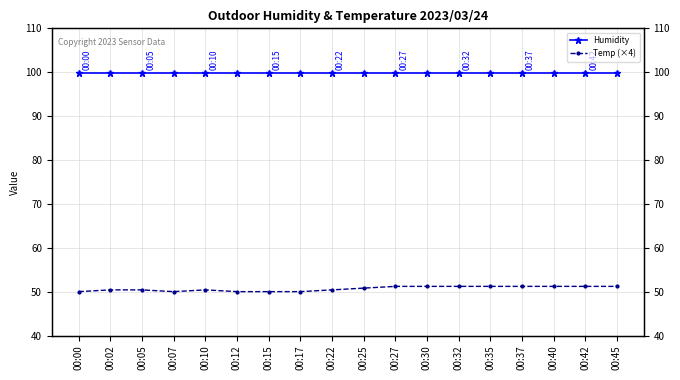

How many Temp (×4) values are between 50 and 51?

10